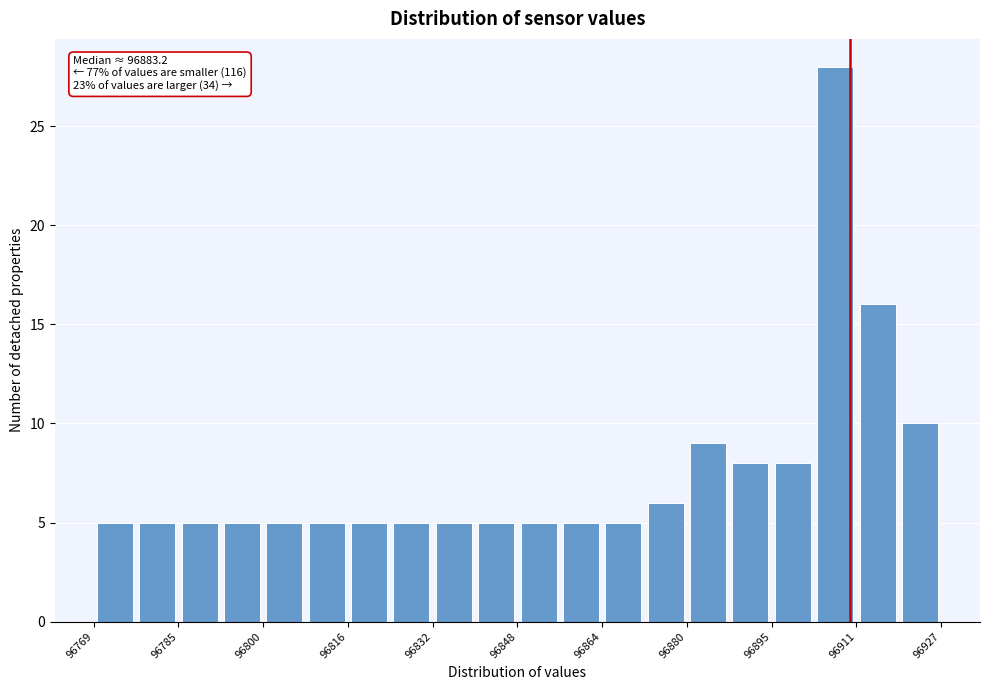

Read against the x-axis, roughly where is the centre of the tallest bar?

96908